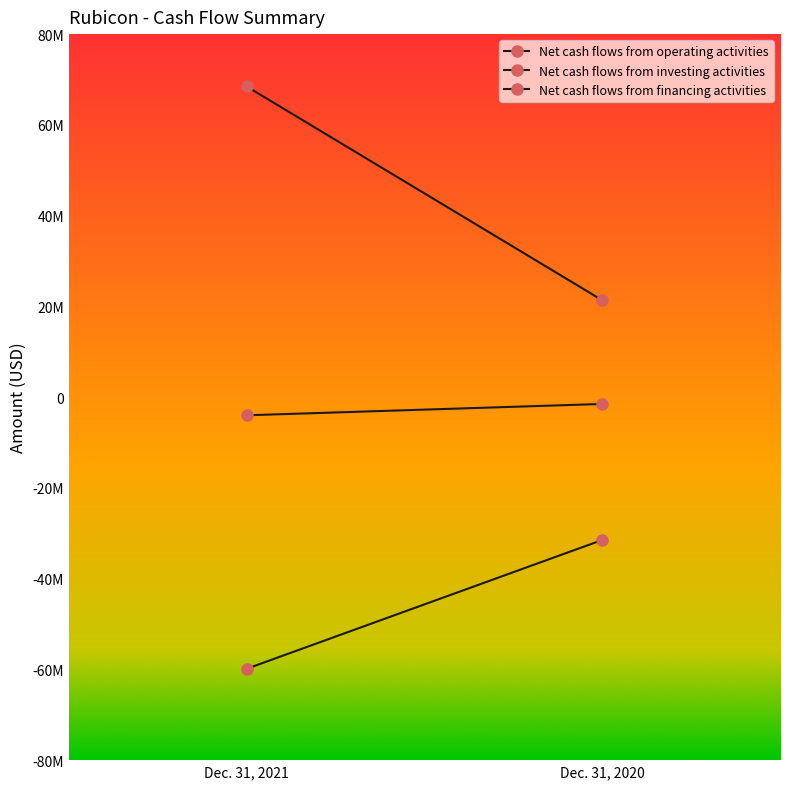

Rank the series at Dec. 31, 2020 from highest to lowest value.

Net cash flows from financing activities, Net cash flows from investing activities, Net cash flows from operating activities